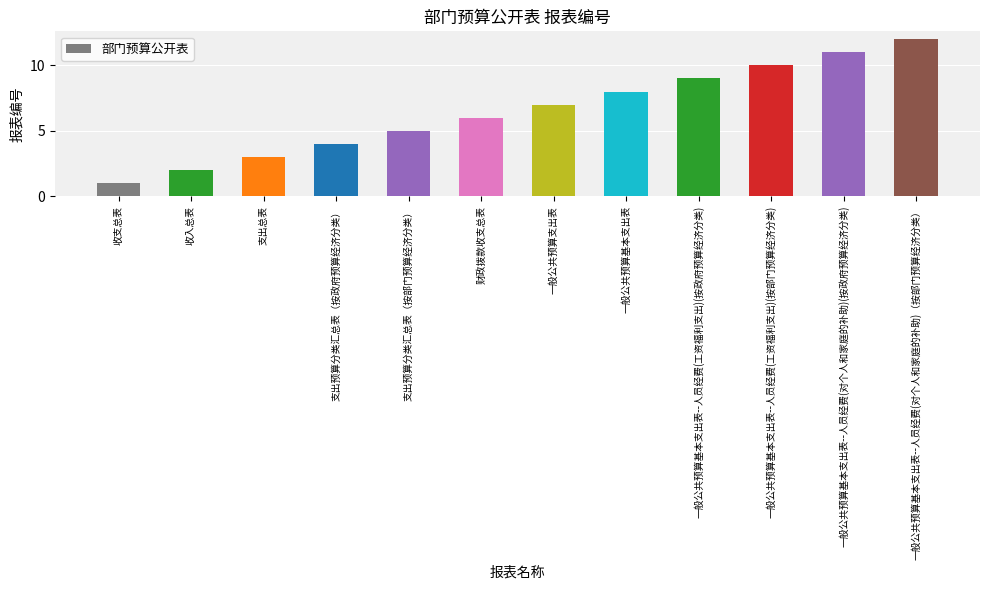

Is it true that the value at 一般公共预算基本支出表--人员经费(工资福利支出)(按政府预算经济分类) is 16?

False